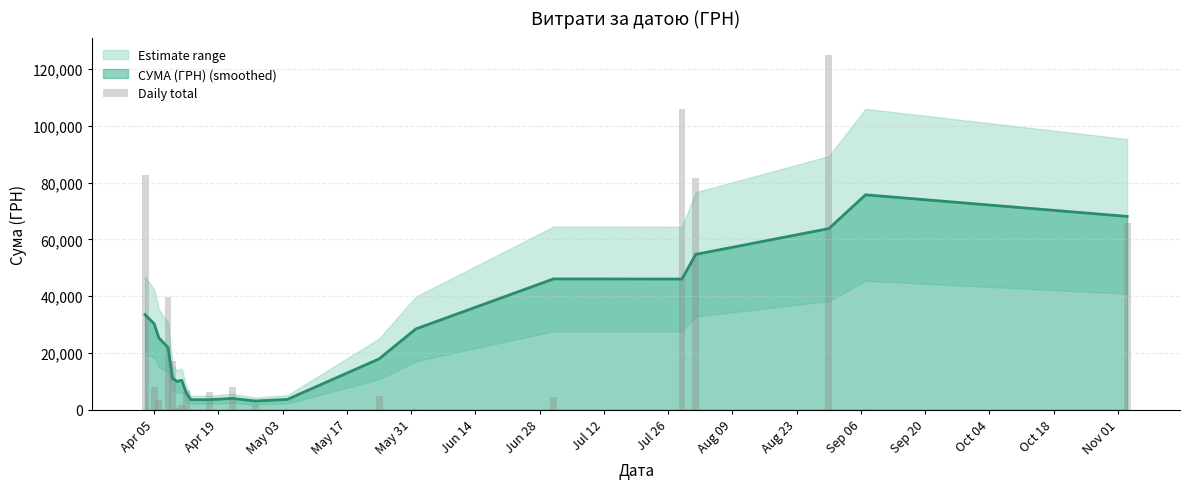

What is the difference between the values at Apr 05 and May 03?

79446.9